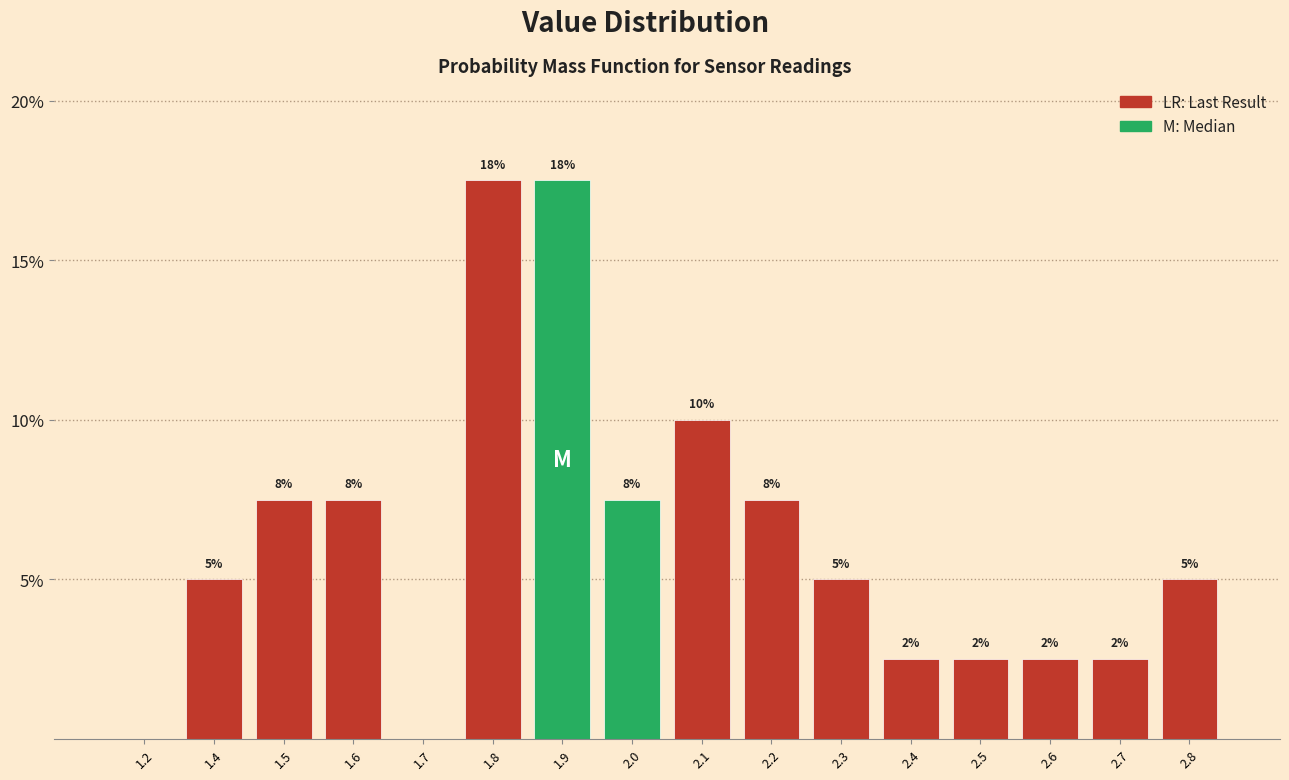

Are the bars horizontal?

No